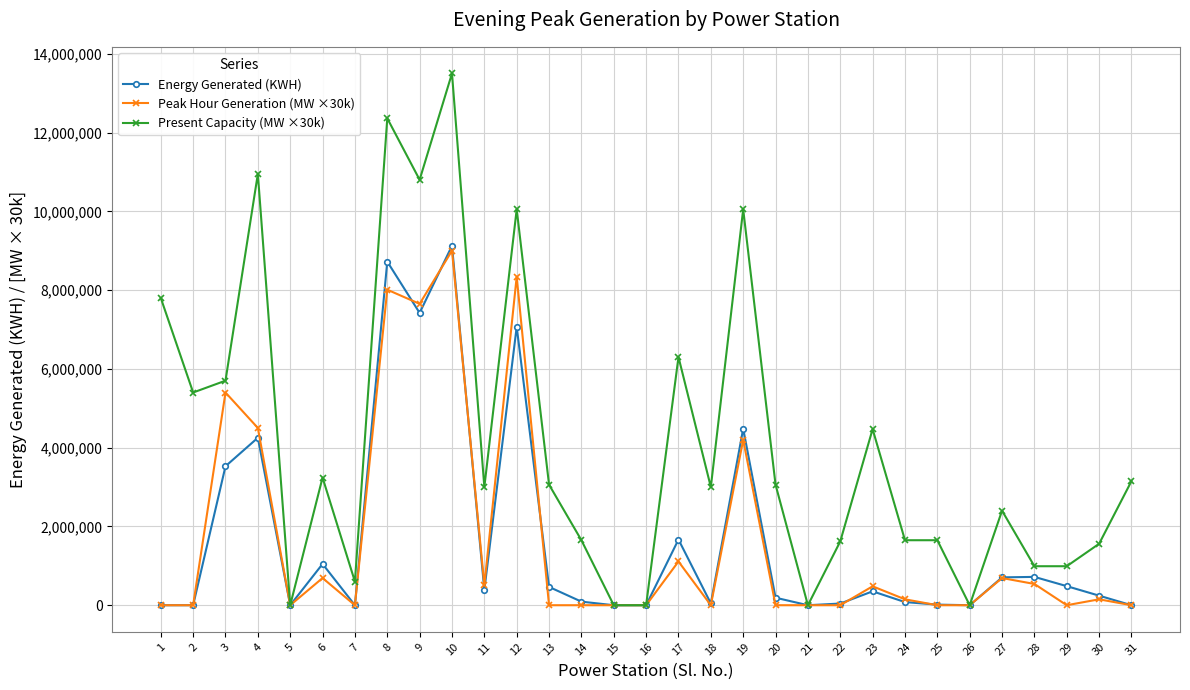

What is the difference between the maximum and minimum values in the Energy Generated (KWH) series?

9124250